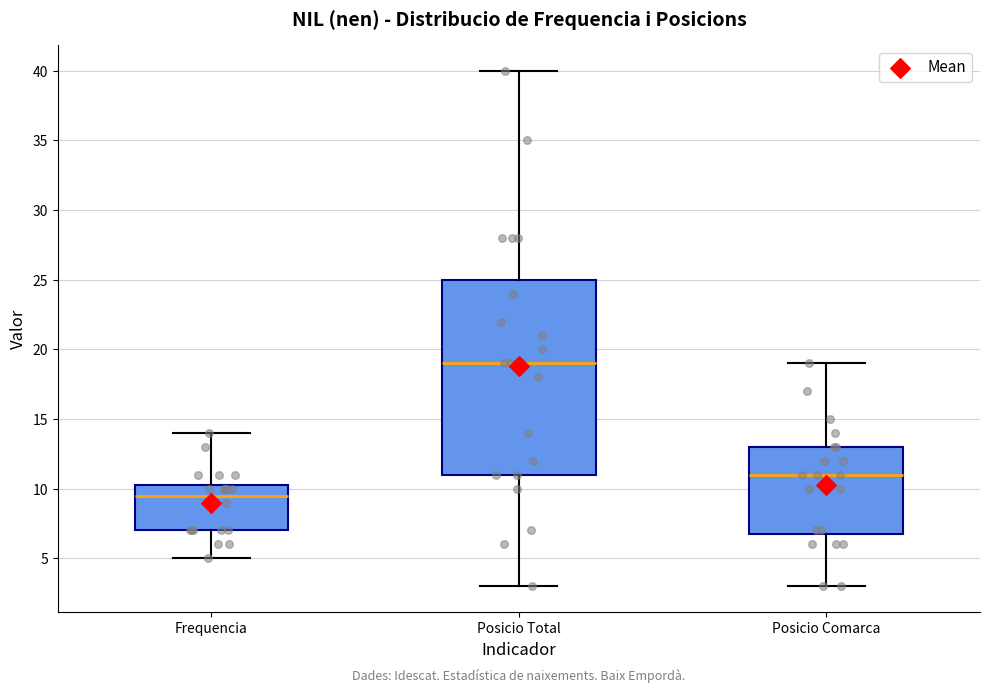

Which box's median line is the lowest?

Frequencia